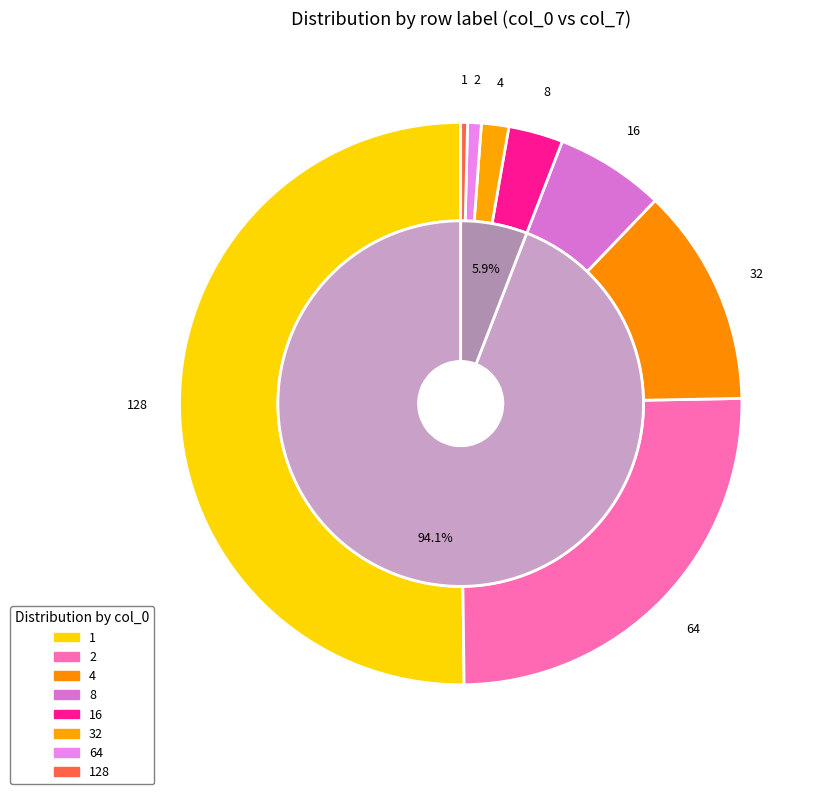

How many slices are in this pie chart?

8